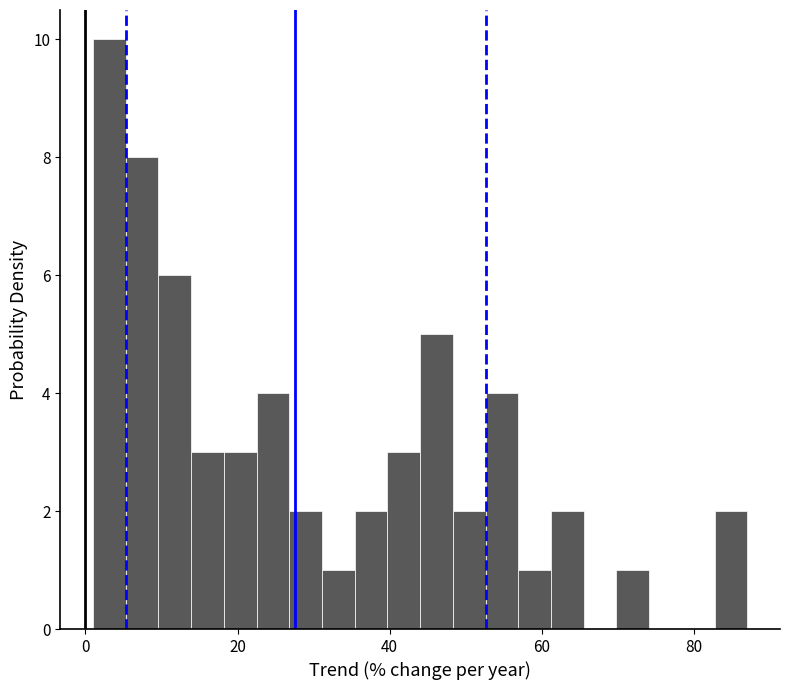

Around what value on the x-axis is the tallest bar? Give the approximate position of its centre, as read against the axis.

4